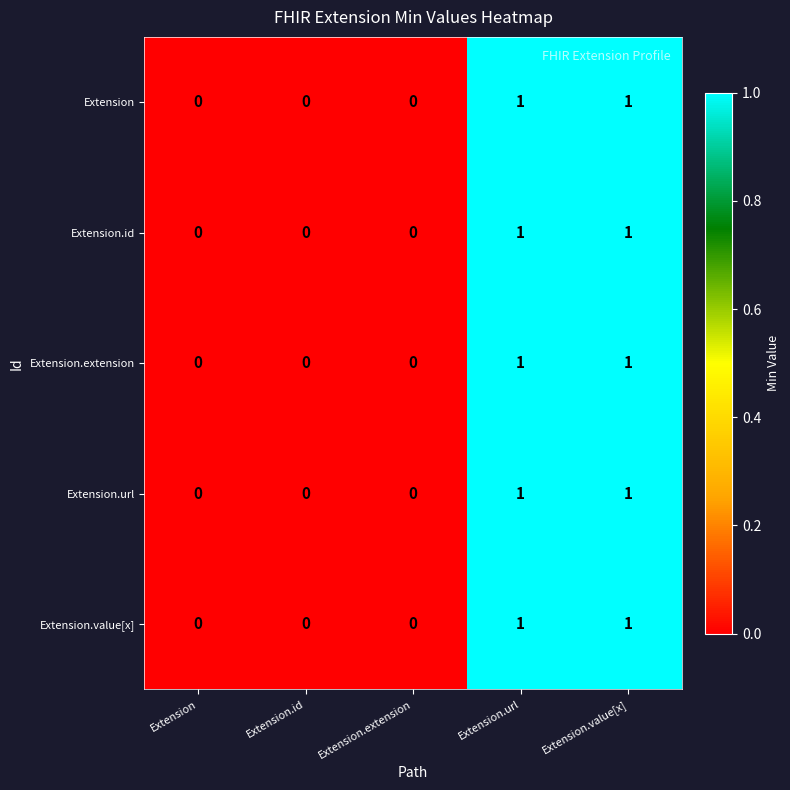

Is the value of Extension.url at Extension.url greater than the value of Extension at Extension?

Yes